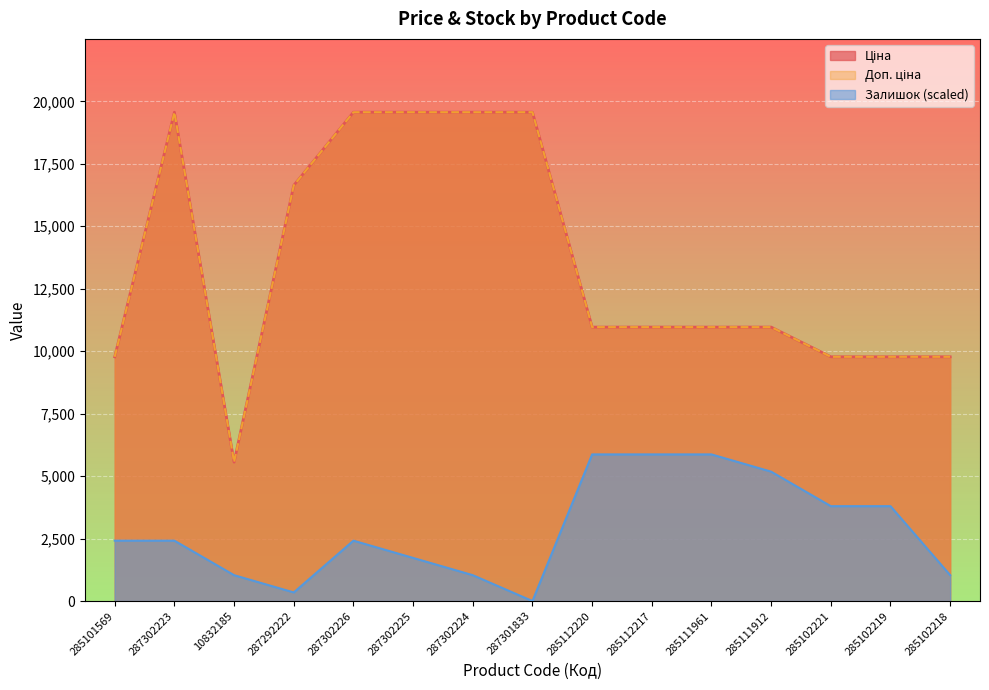

What is the total value across all series at 285111961?

27798.3